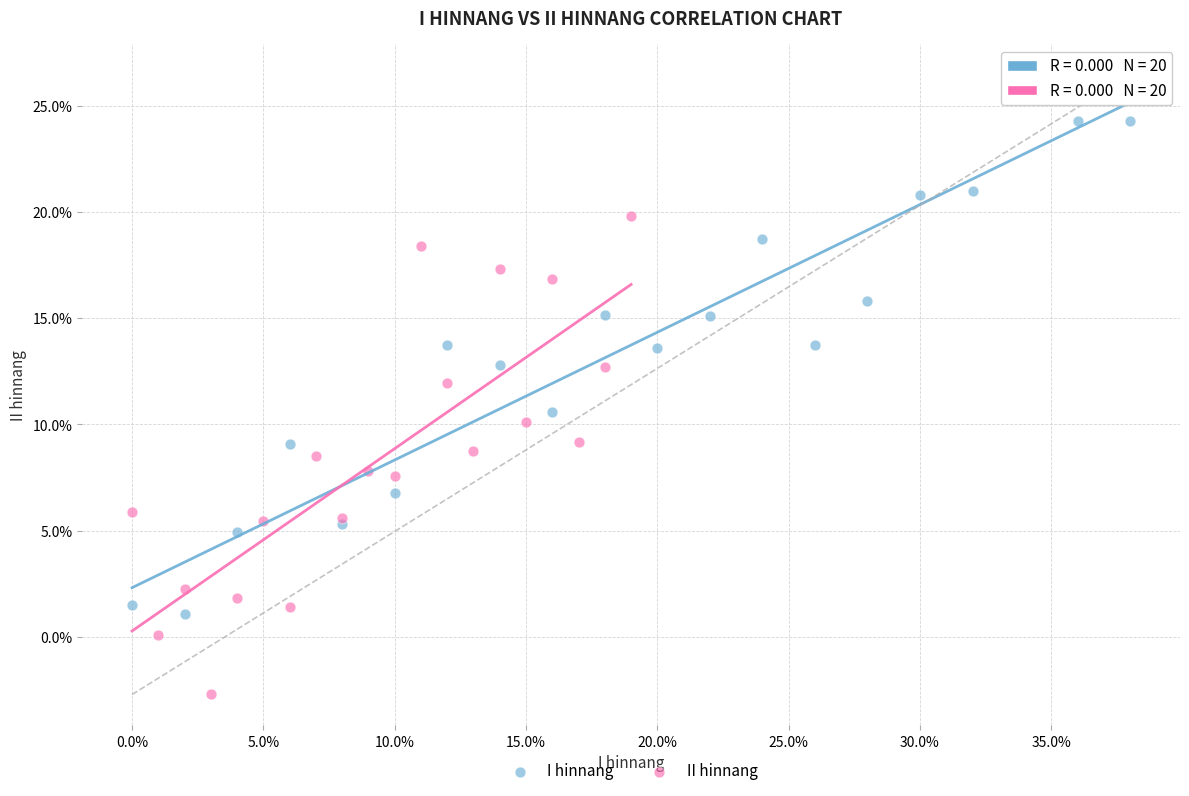

Which series reaches the minimum Y coordinate?

II hinnang